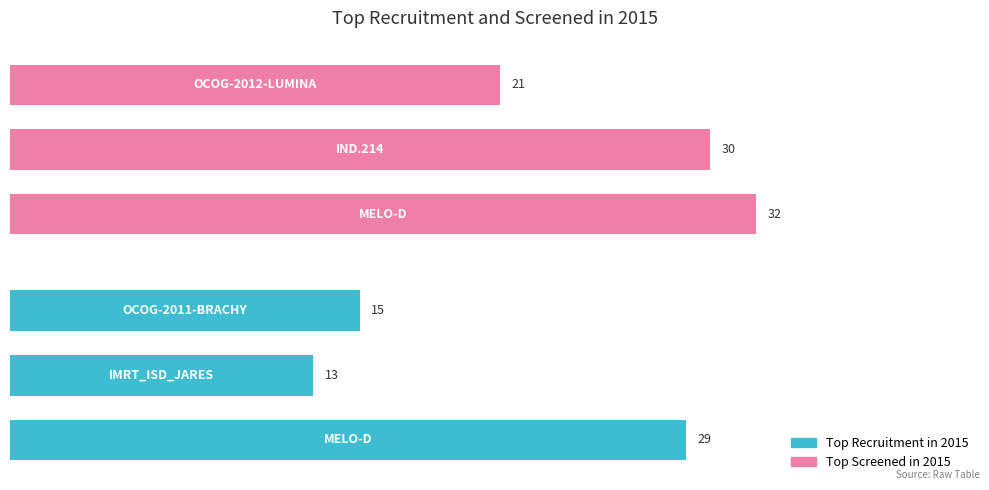

How many data points does each series have?

3